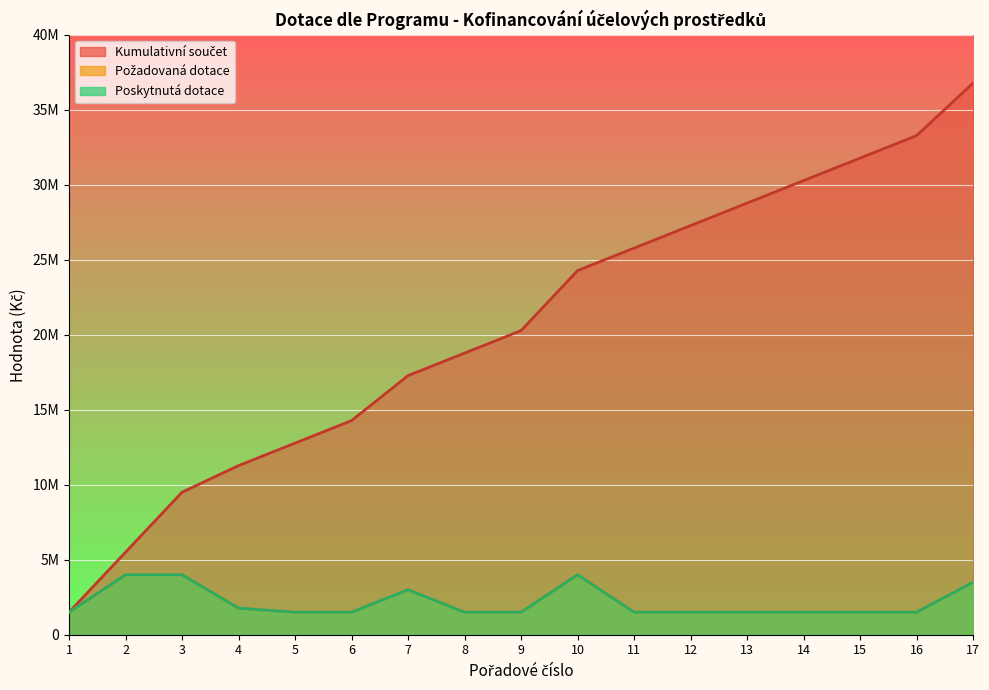

Which series changed the most between 5 and 7?

Kumulativní součet